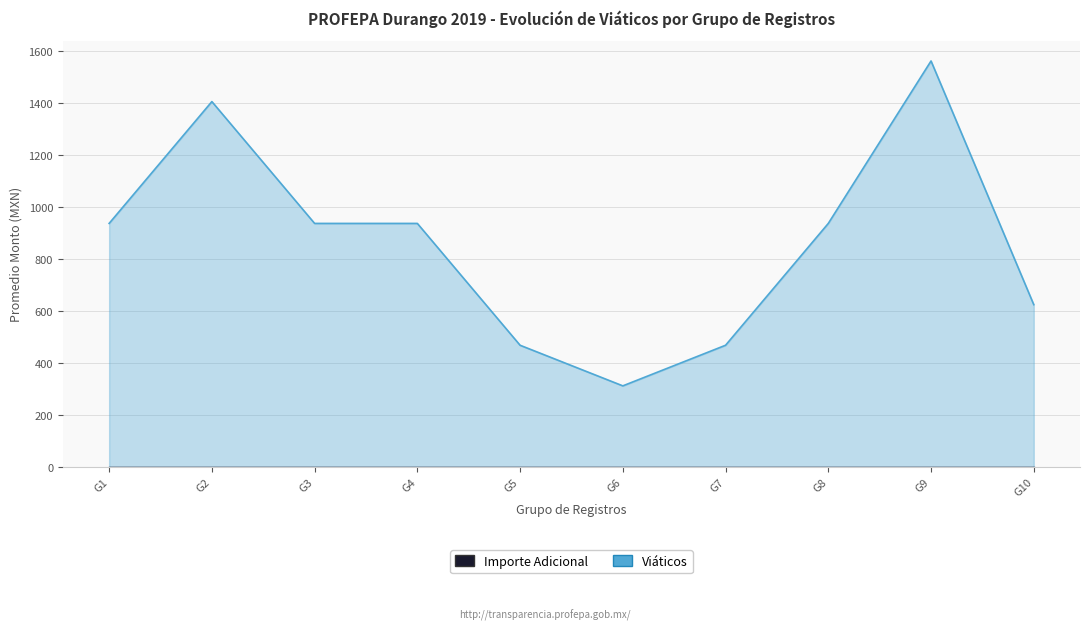

At how many categories does at least one series exceed 863?

6